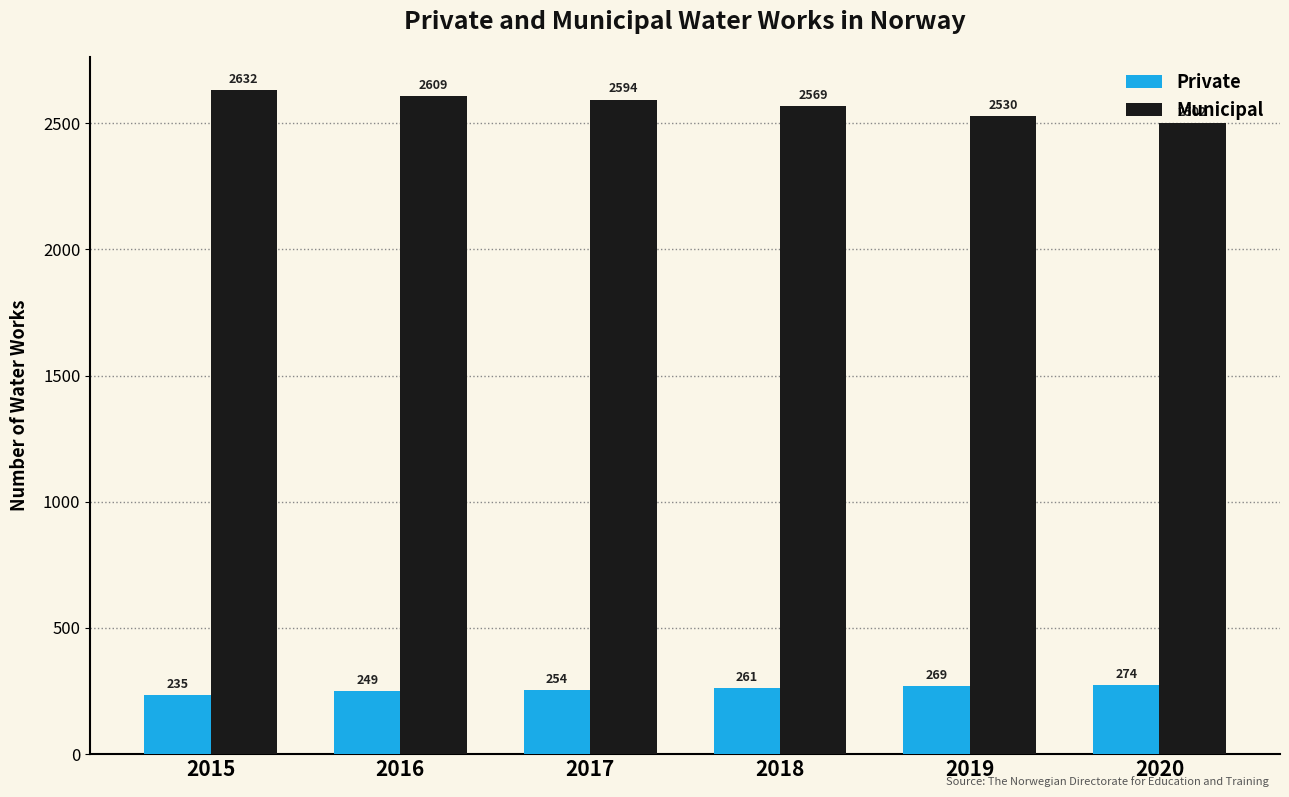

How many distinct data groups are displayed?

2